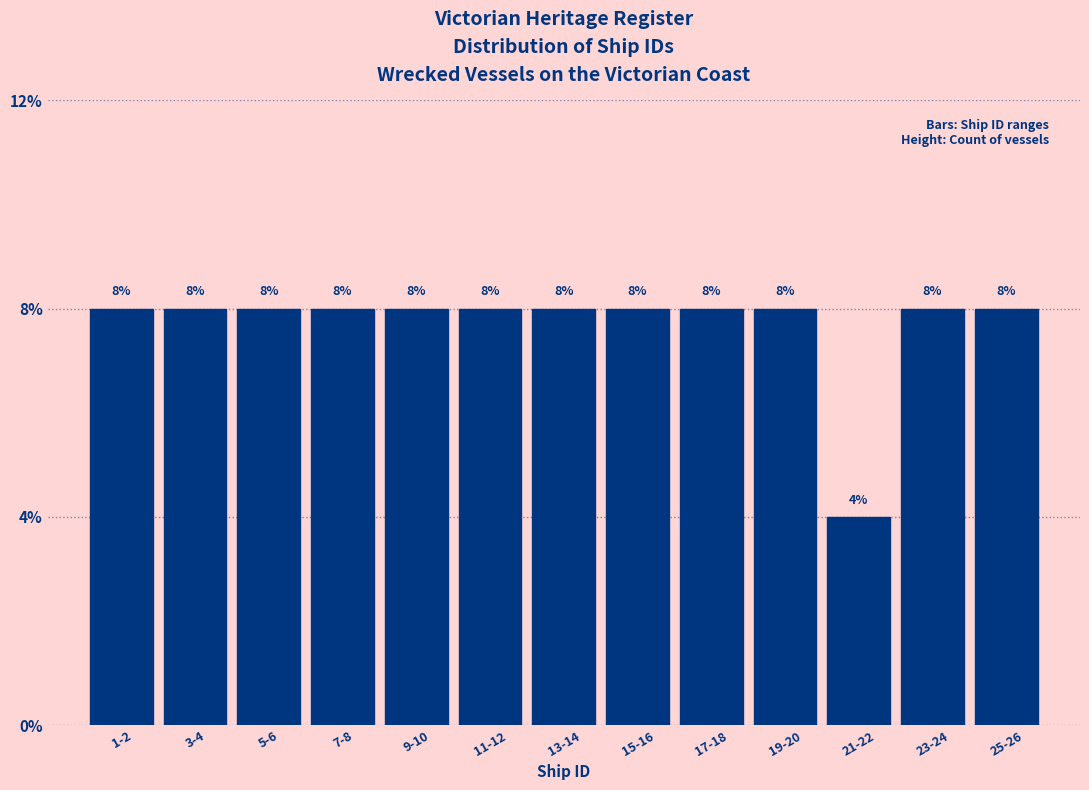

Does the chart contain any negative values?

No